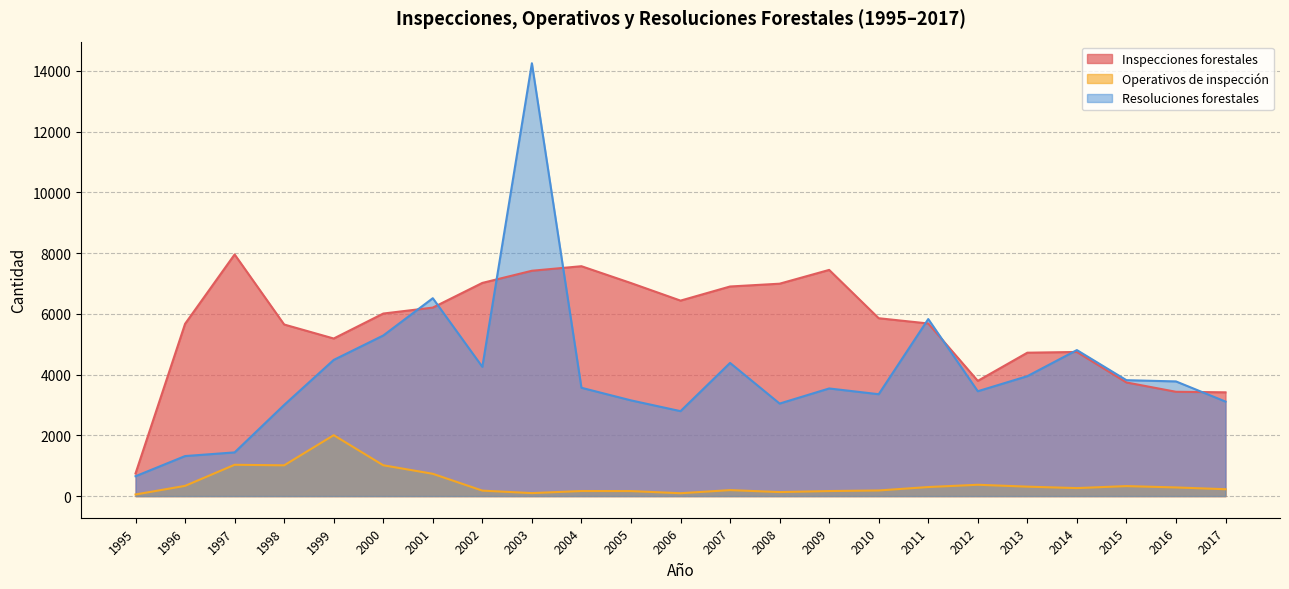

Which series has the largest total across all categories?

Inspecciones forestales